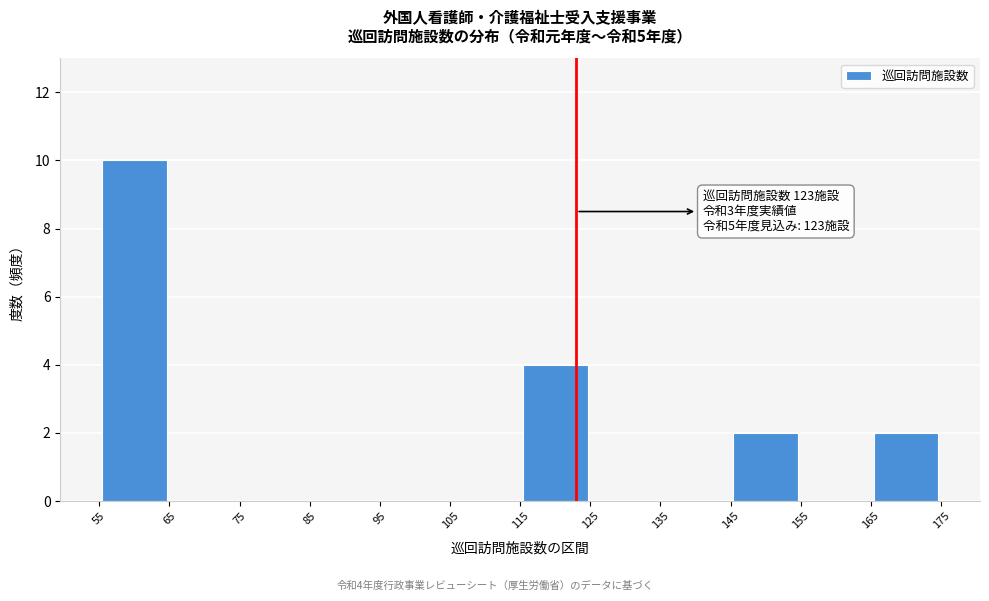

Over which range of the x-axis is the bar tallest?

55 to 65